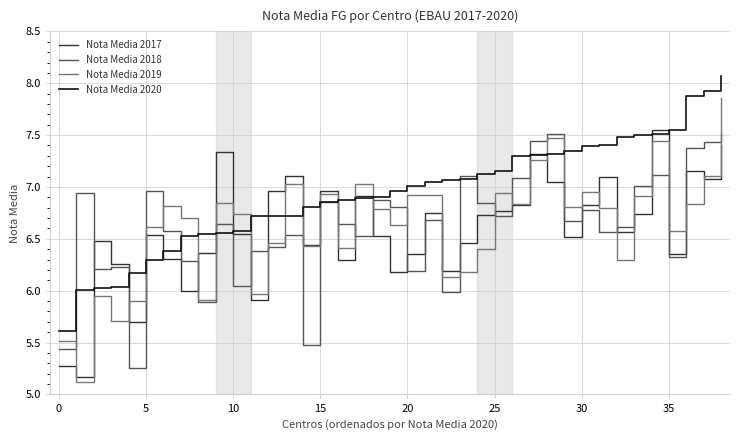

True or false: Nota Media 2019 and Nota Media 2020 intersect in this chart.

True